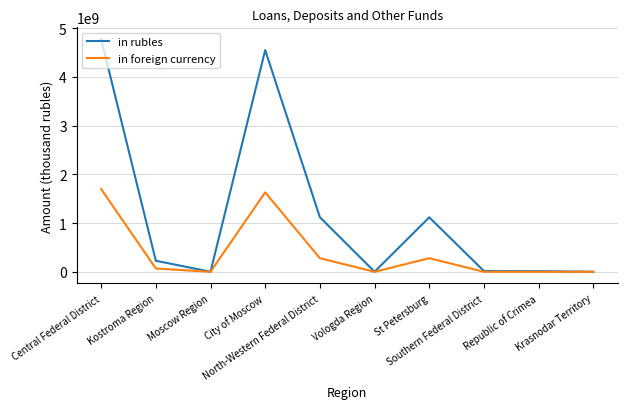

What is the sum of all in rubles values?

11830064282